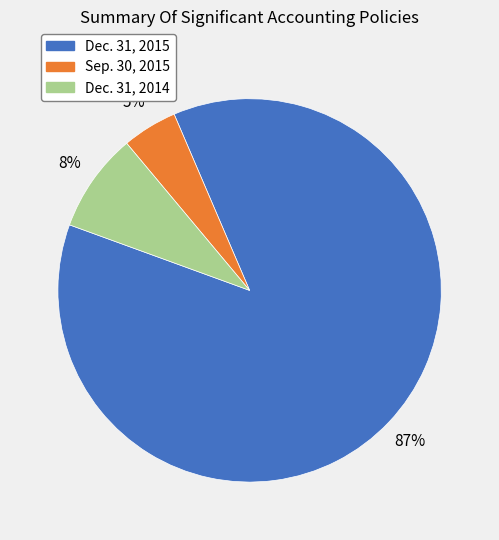

Is there any slice that represents more than half of the pie?

Yes